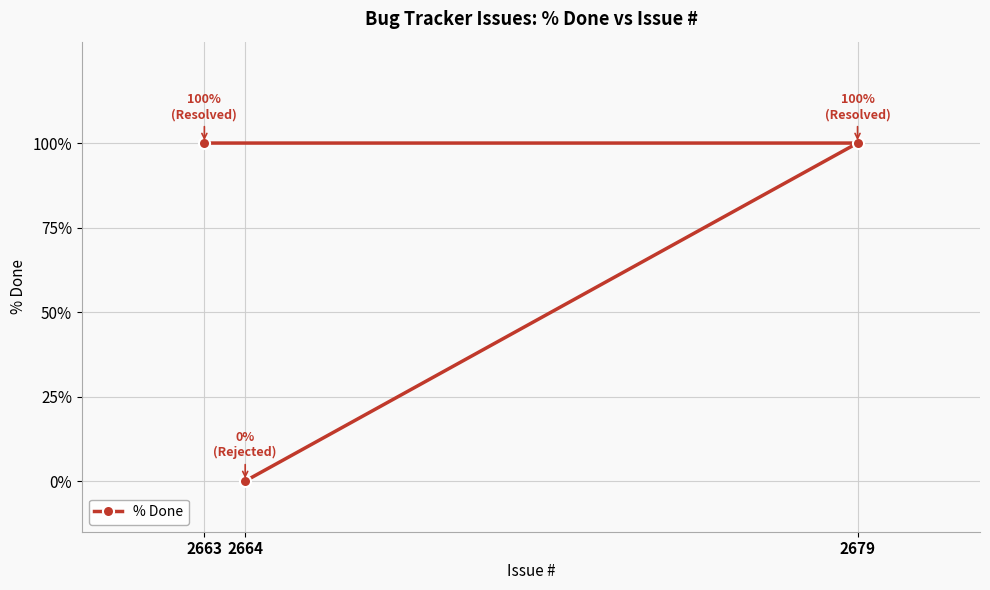

True or false: the data shows 138 at 2663.

False